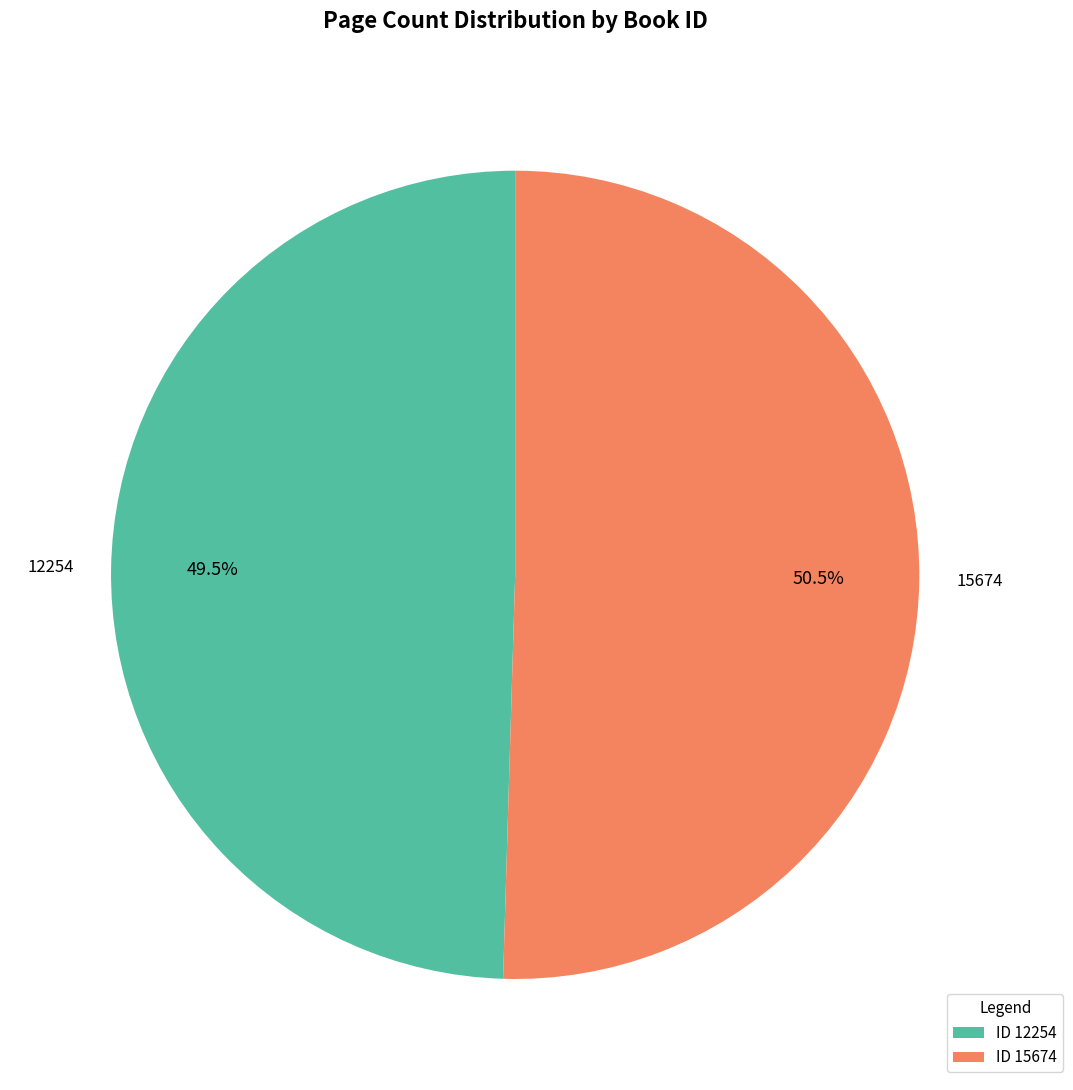

Is there any slice that represents more than half of the pie?

Yes